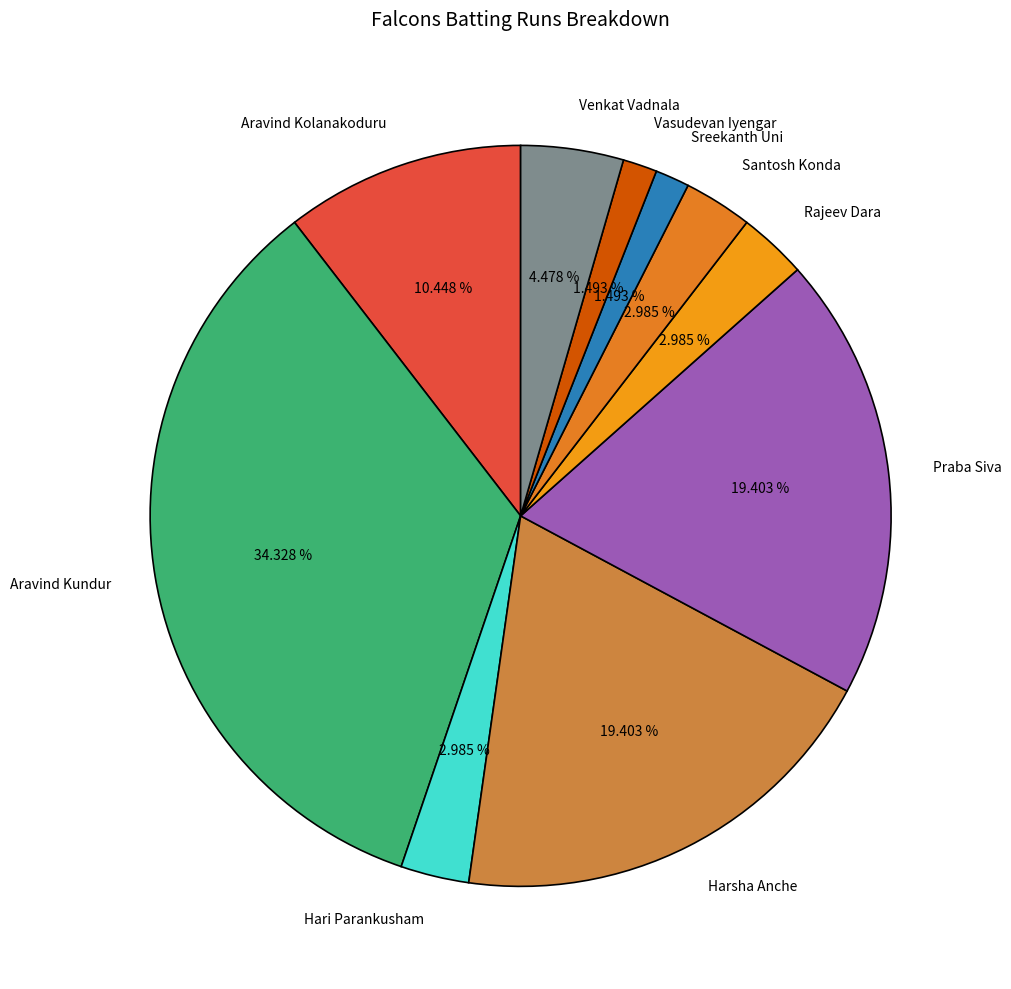

To the nearest percent, what percentage of the pie is Vasudevan Iyengar?

1%